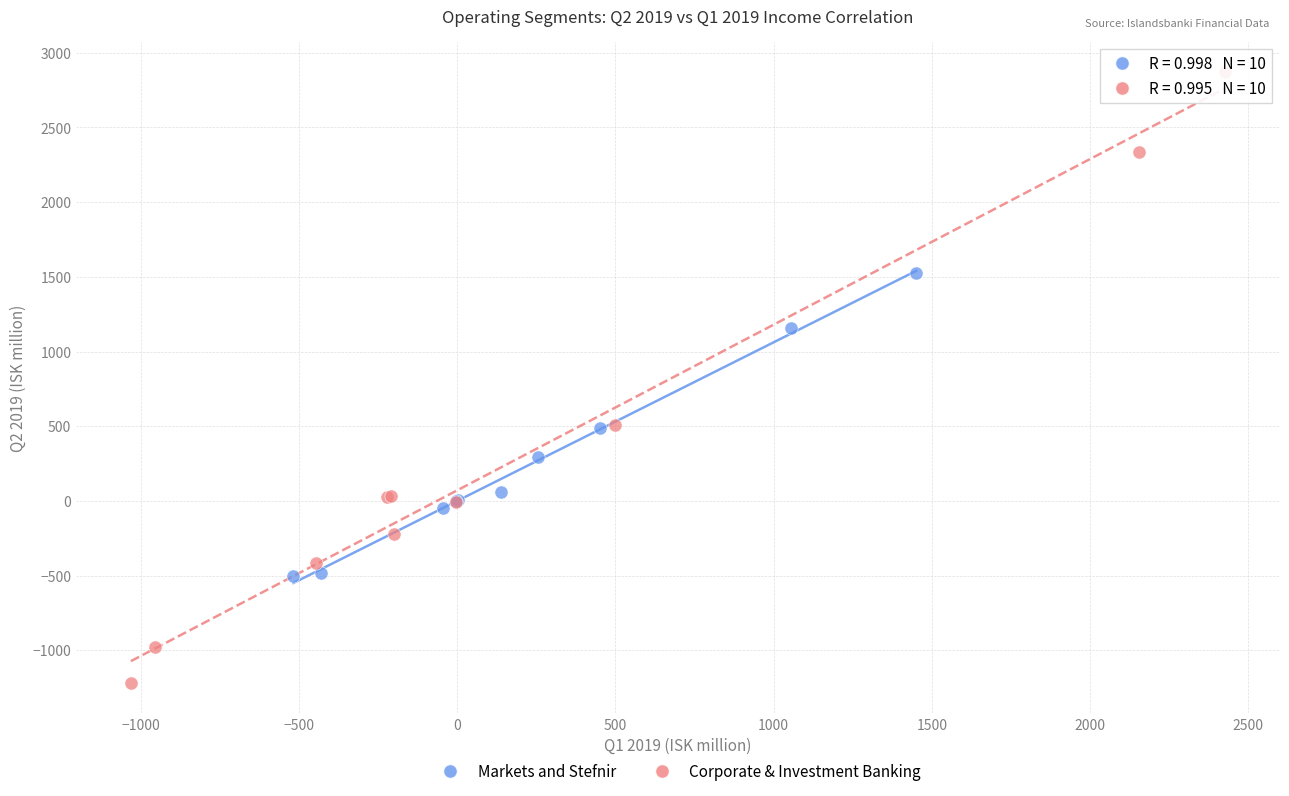

Which series contains the highest Y value?

Corporate & Investment Banking